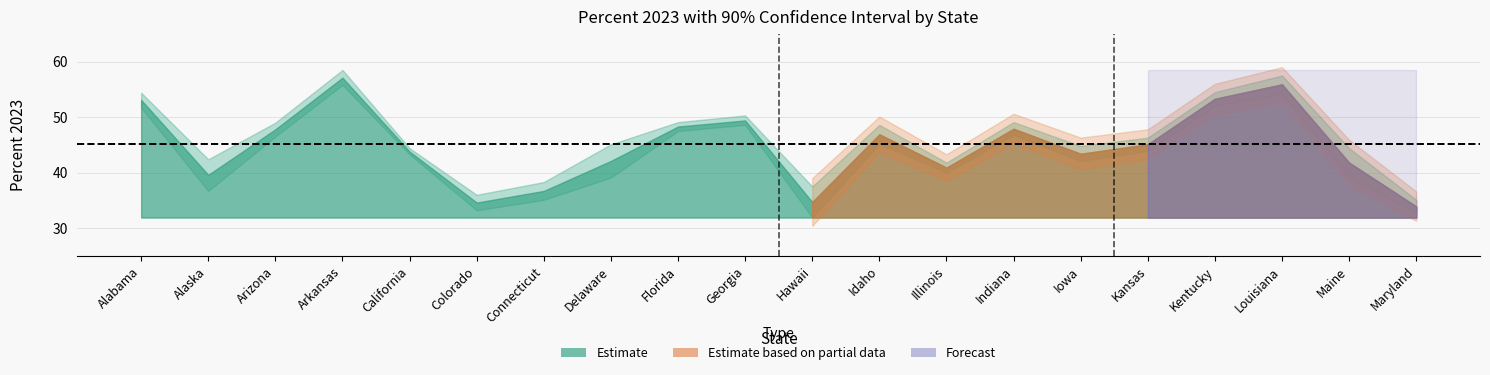

At how many categories does at least one series exceed 38?

17